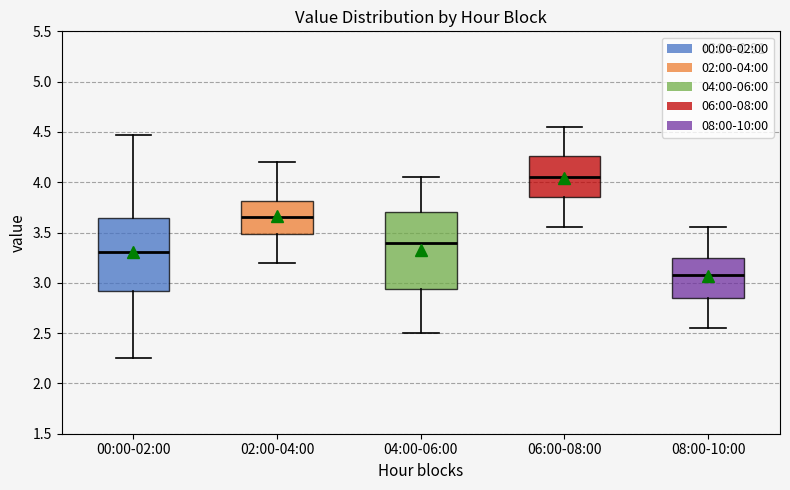

Reading left to right, transcribe this box plot: for each box, give where its median line is, the range the box spans, and where its two whiskers end, as read against the y-axis. The values are not printed on the chart, so give them approximately, as read against the axis.

00:00-02:00: median 3.30, box 2.90 to 3.65, whiskers 2.25 to 4.45
02:00-04:00: median 3.65, box 3.50 to 3.80, whiskers 3.20 to 4.20
04:00-06:00: median 3.40, box 2.95 to 3.70, whiskers 2.50 to 4.05
06:00-08:00: median 4.05, box 3.85 to 4.25, whiskers 3.55 to 4.55
08:00-10:00: median 3.10, box 2.85 to 3.25, whiskers 2.55 to 3.55